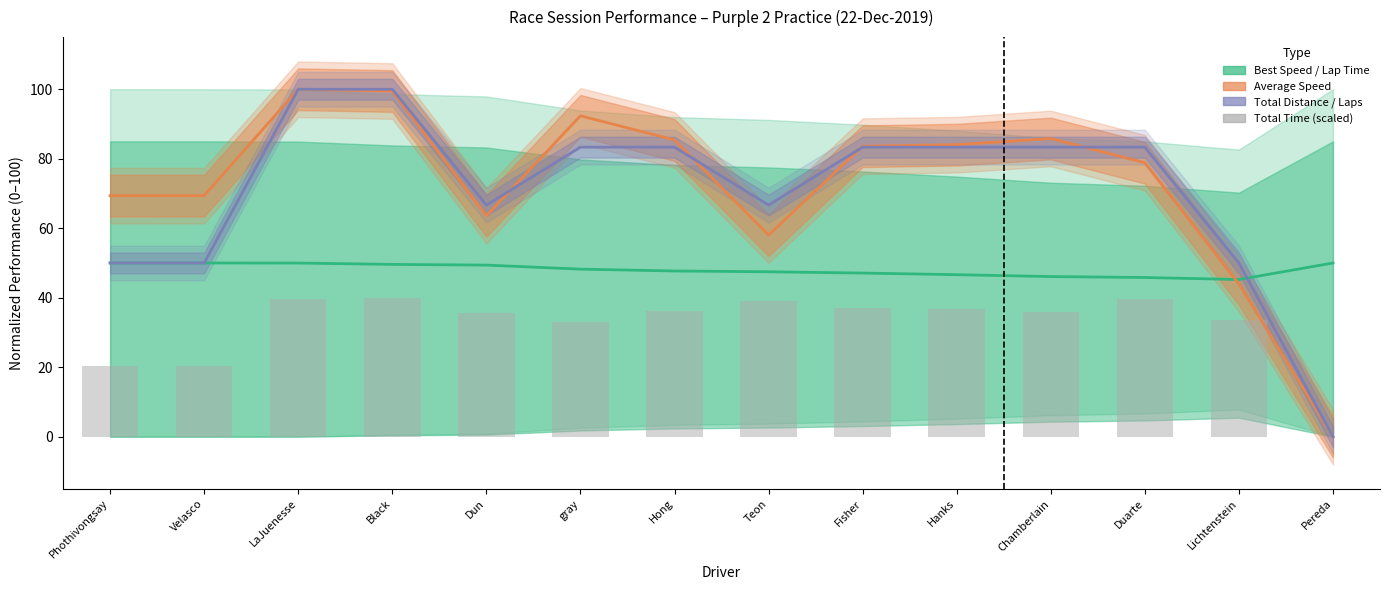

Is it true that Best Speed / Lap Time equals 47.7 at Hong?

True